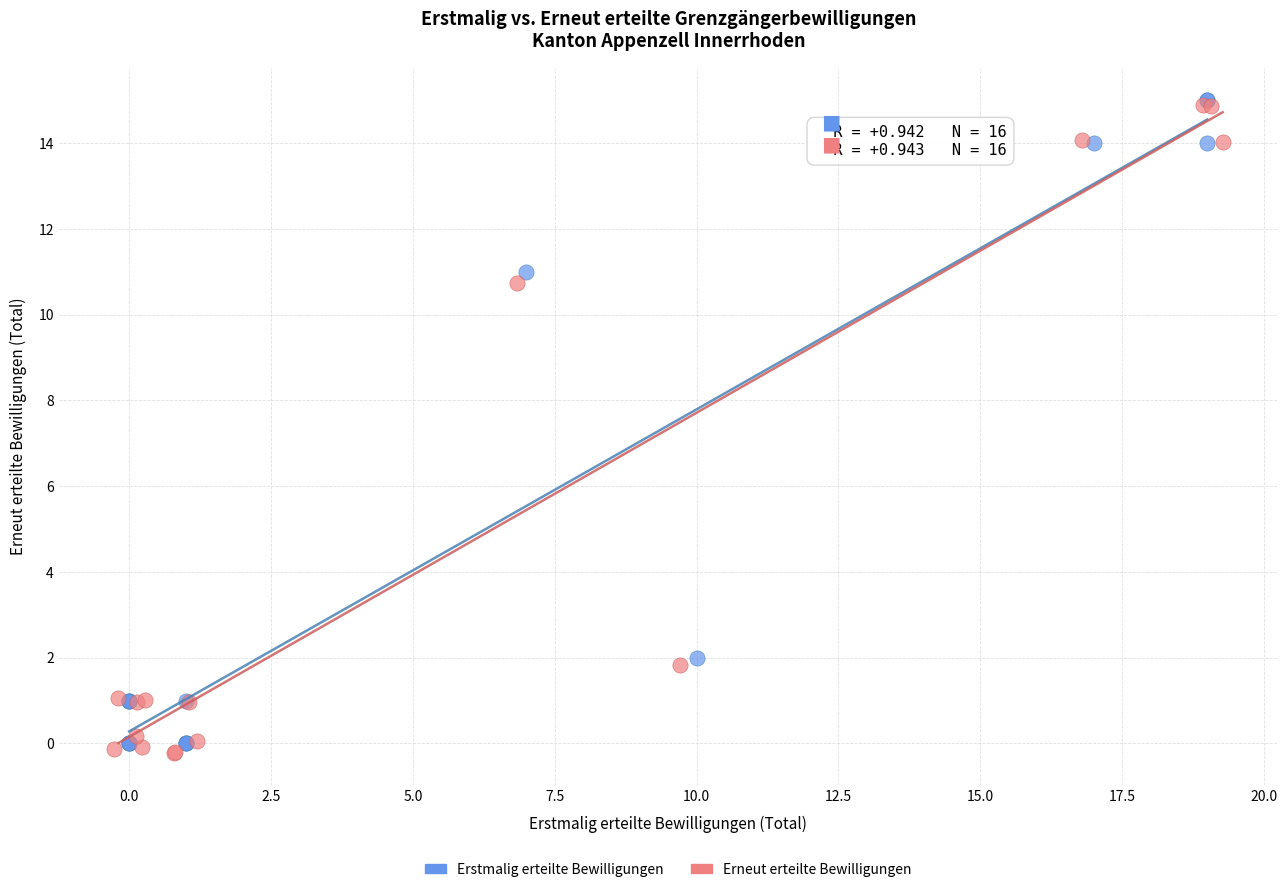

Which series reaches the minimum Y coordinate?

Erneut erteilte Bewilligungen